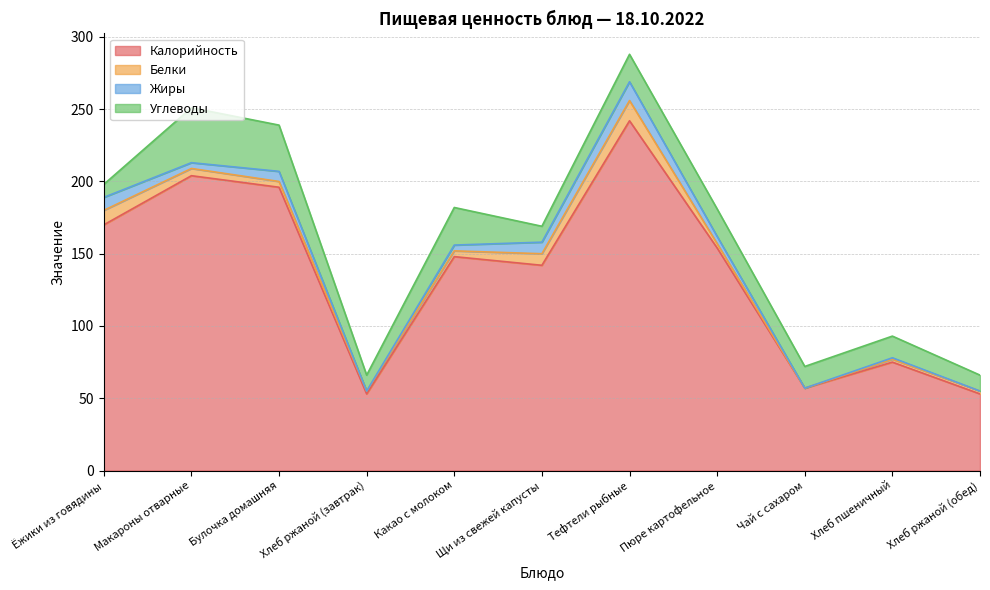

What is the spread (max minus min) of values at Щи из свежей капусты?

134